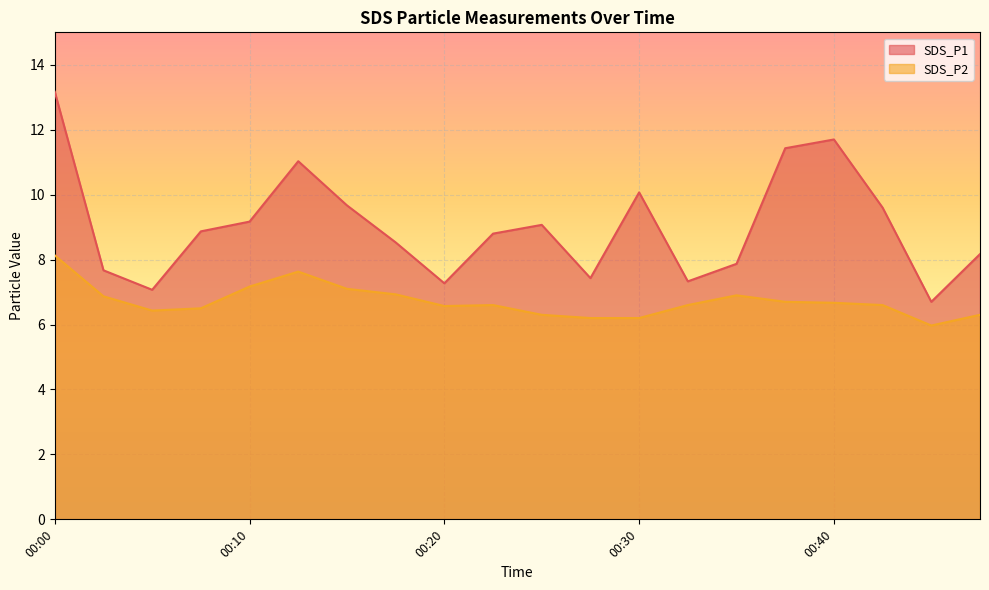

At which label does SDS_P1 first exceed 8?

00:00